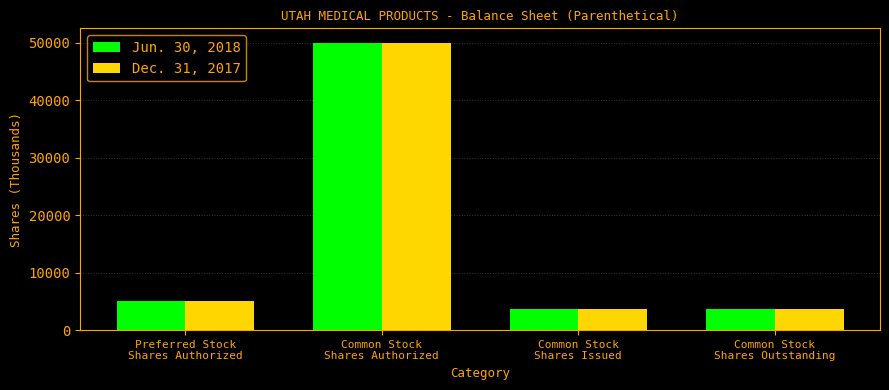

What is the difference between the maximum and minimum values in the Dec. 31, 2017 series?

46279